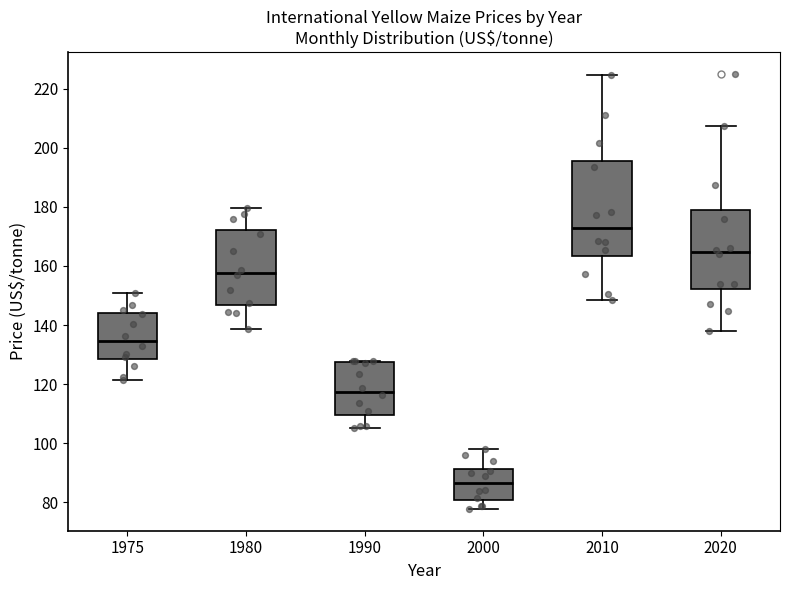

Where does the median line of the box at x = 1990 sit on the y-axis? The values are not printed on the chart, so give them approximately, as read against the axis.

118